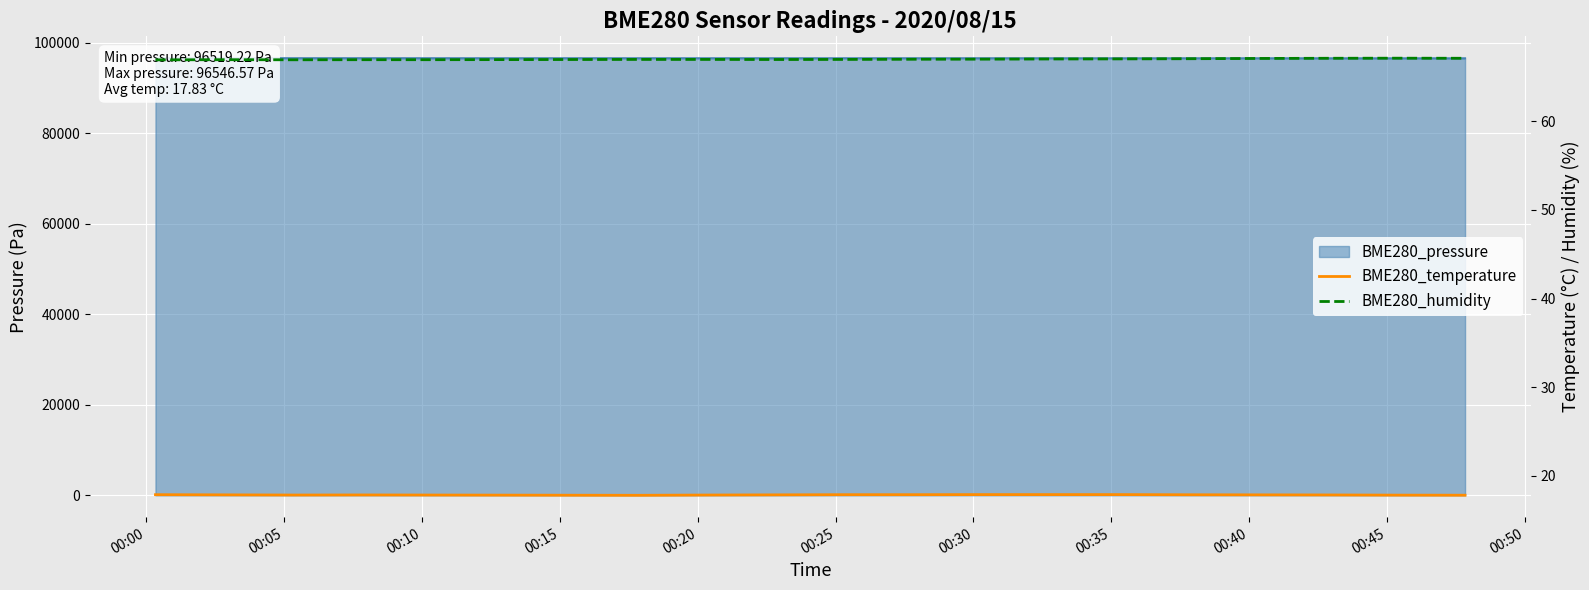

Is it true that BME280_humidity equals 109.4 at 00:45?

False